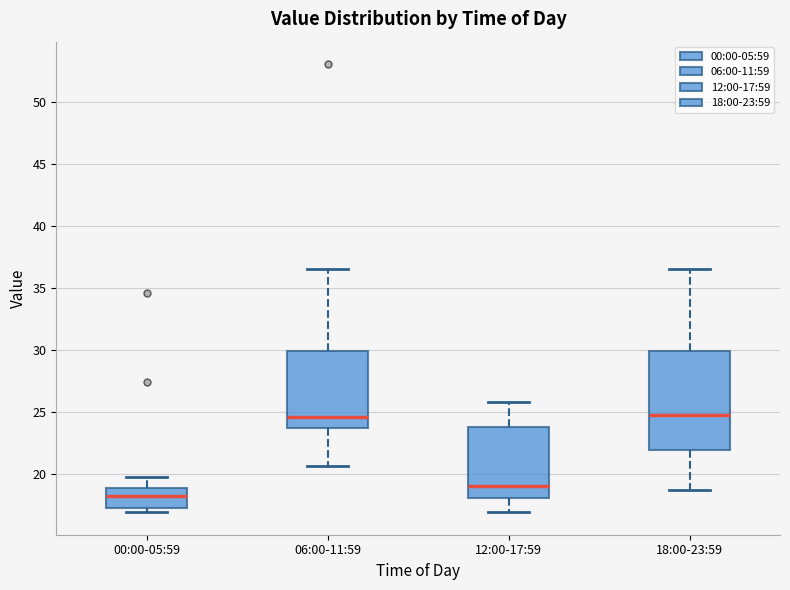

Which box is the tallest, from its lower edge to its upper edge?

18:00-23:59